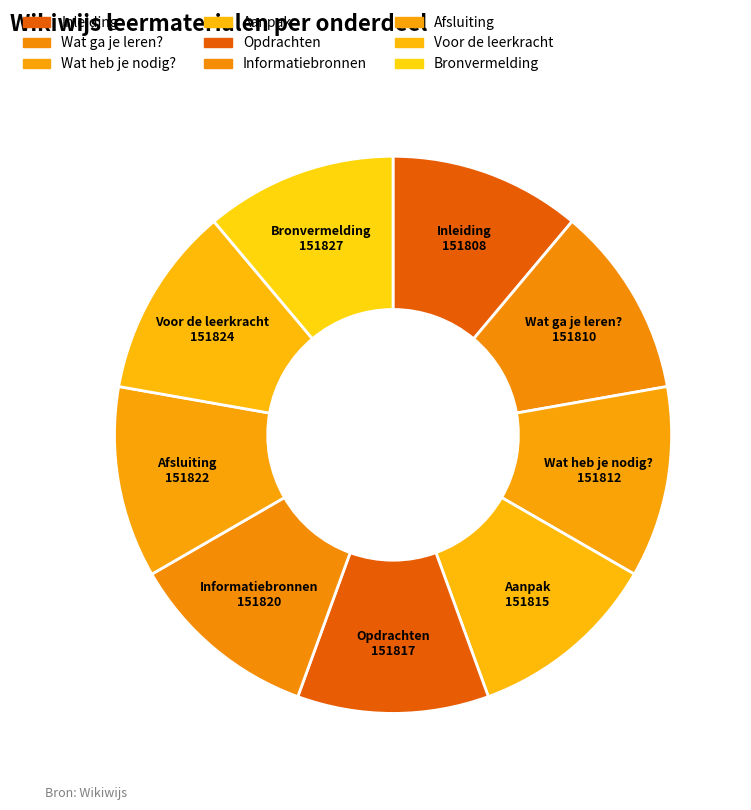

Rank the categories by value from highest to lowest.

Bronvermelding, Voor de leerkracht, Afsluiting, Informatiebronnen, Opdrachten, Aanpak, Wat heb je nodig?, Wat ga je leren?, Inleiding